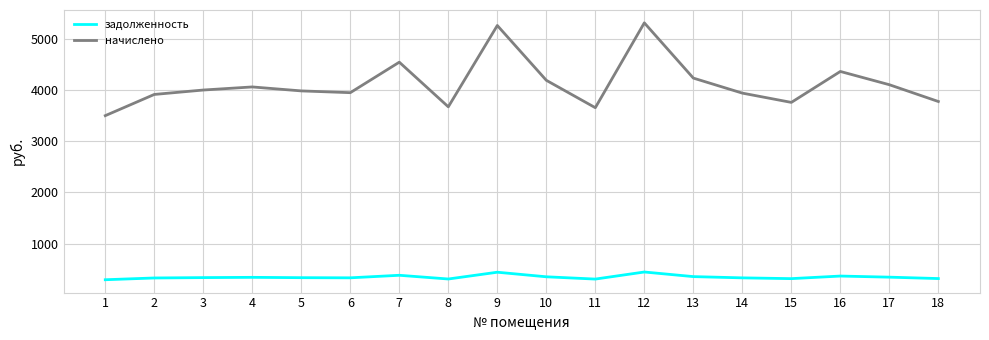

How many lines are shown in the chart?

2